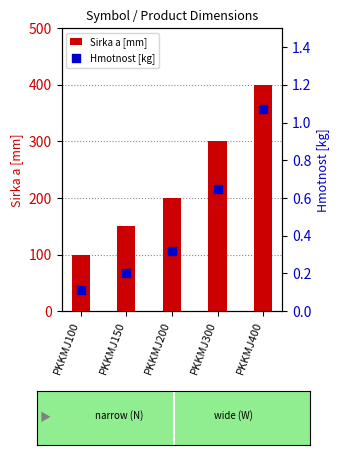

Is the value of Sirka a [mm] at PKKMJ400 greater than the value of Hmotnost [kg] at PKKMJ200?

Yes